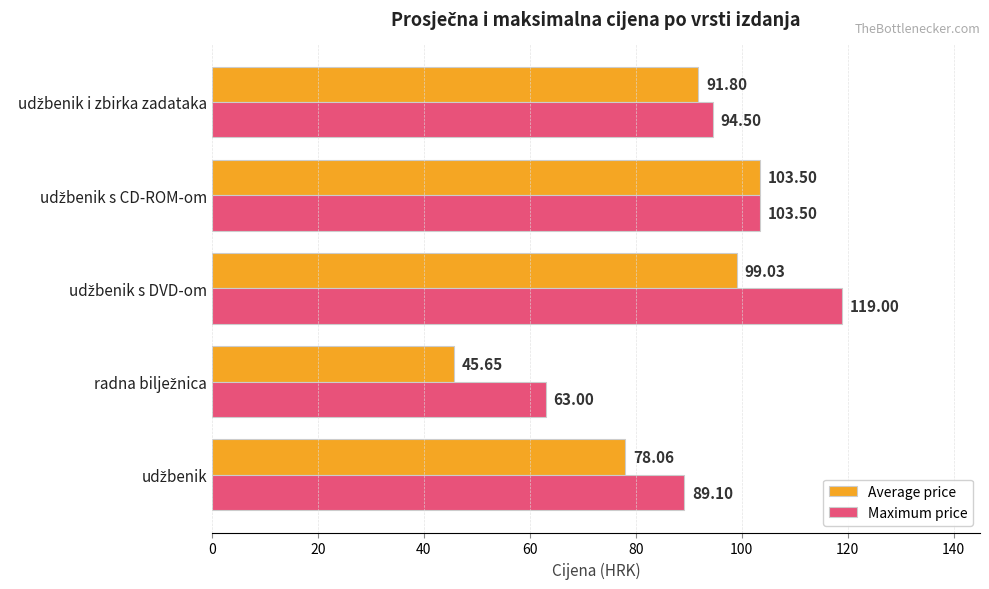

List the series in order of their peak value, highest first.

Maximum price, Average price